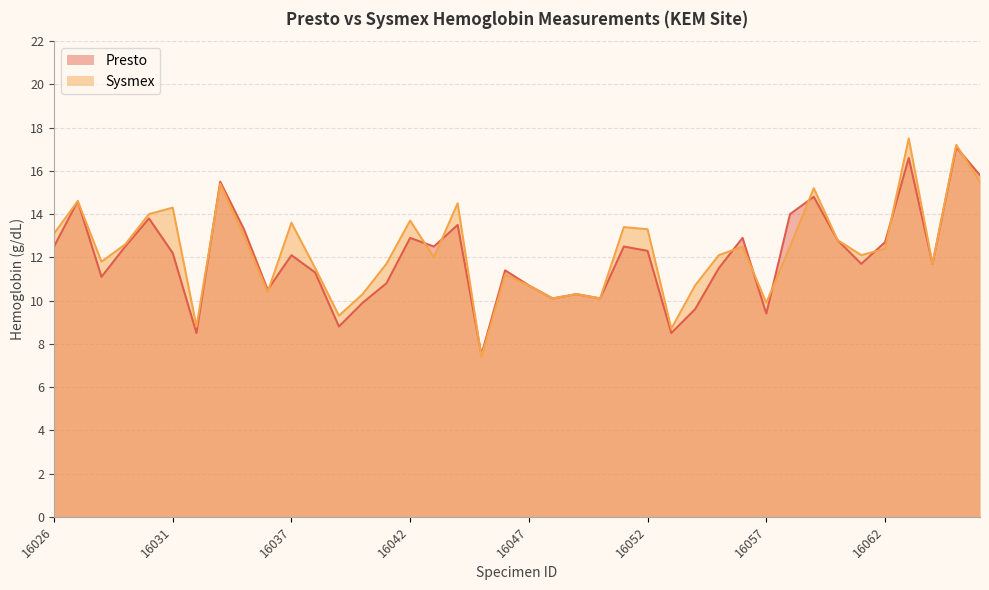

At how many categories does at least one series exceed 11?

28